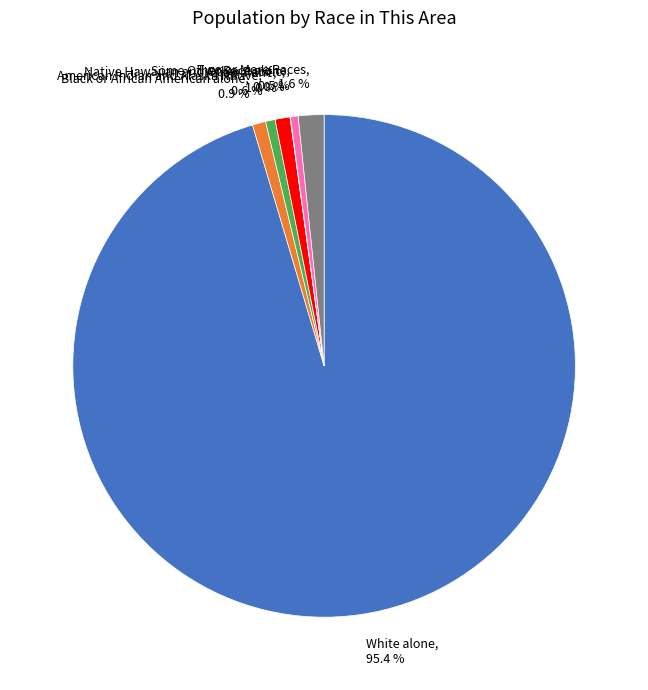

Combined, do Some Other Race alone and American Indian and Alaska Native account for over 50%?

No